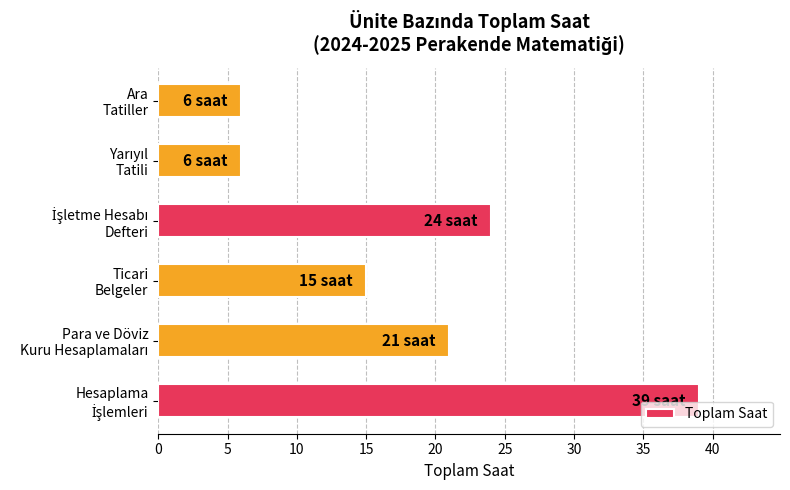

What is the smallest value displayed?

6